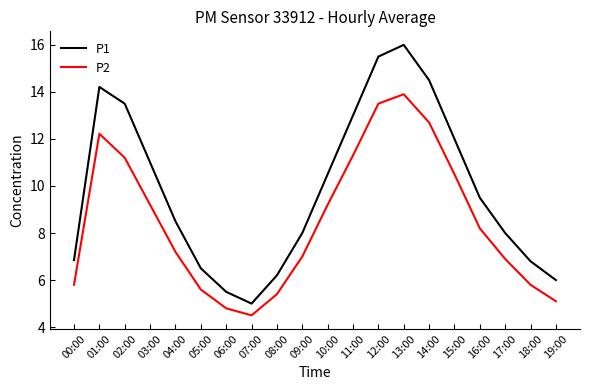

Rank the series at 14:00 from highest to lowest value.

P1, P2